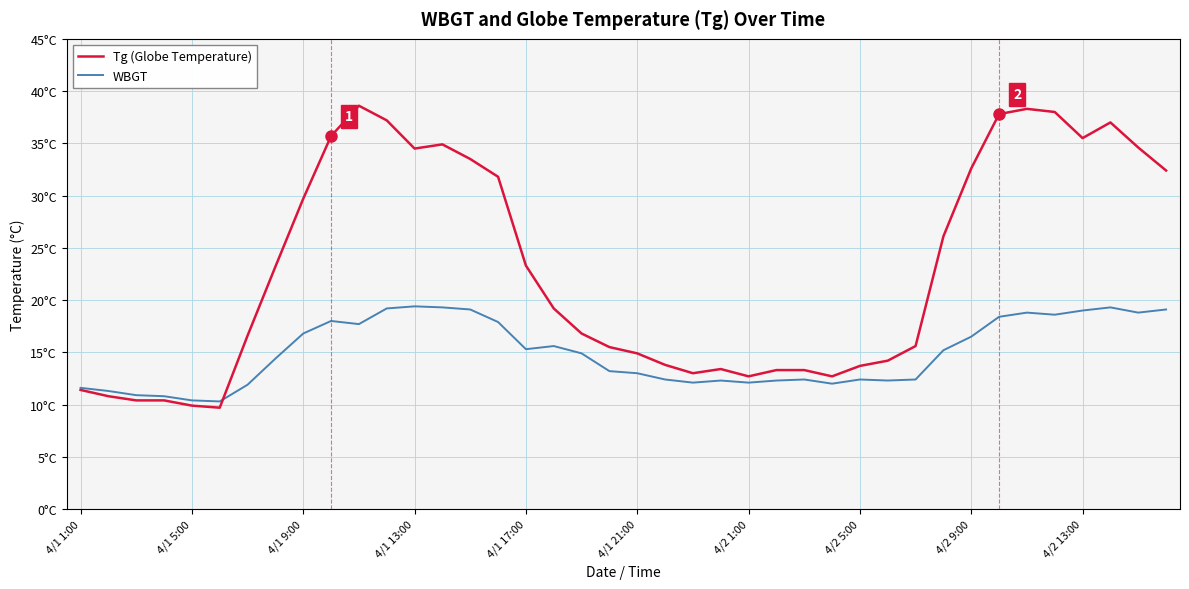

In WBGT, how many points are higher than both neighbors (excluding endpoints)?

8